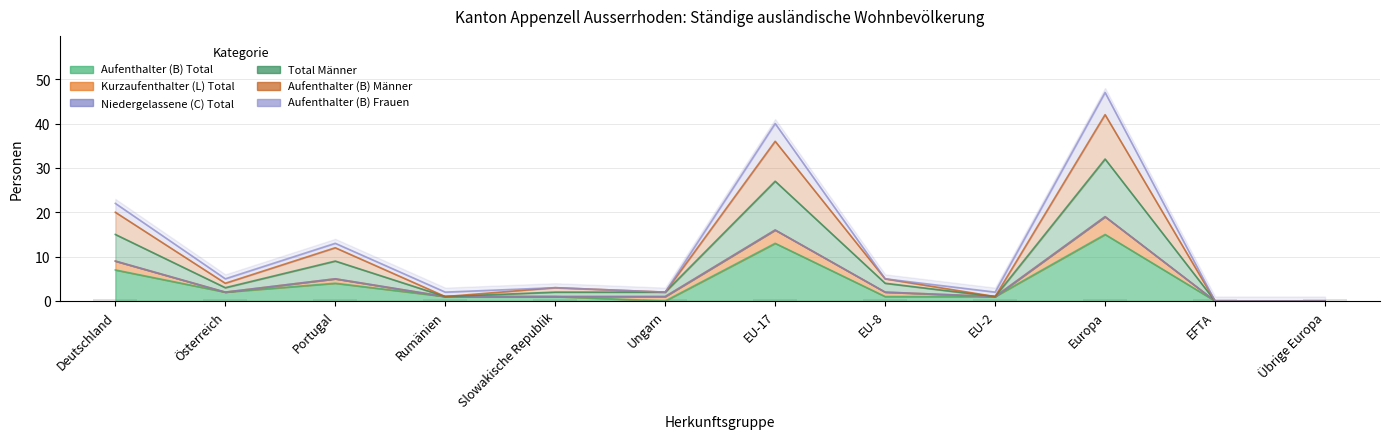

What is the value of the Total Männer bar at the 7th from the left?

27